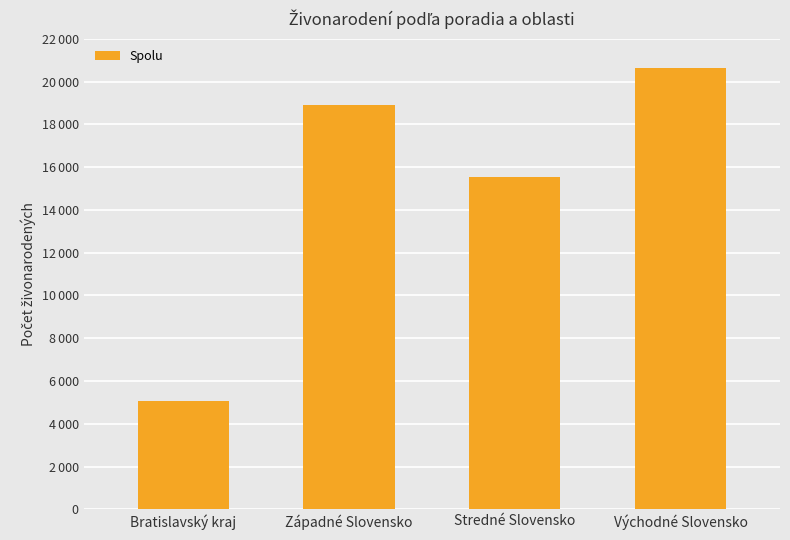

List the labels in order of value, smallest first.

Bratislavský kraj, Stredné Slovensko, Západné Slovensko, Východné Slovensko